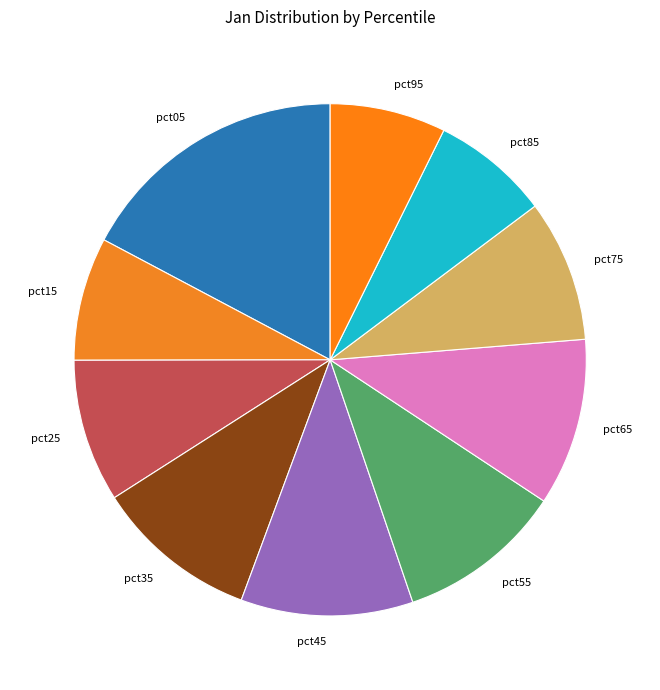

How many segments does this pie chart have?

10